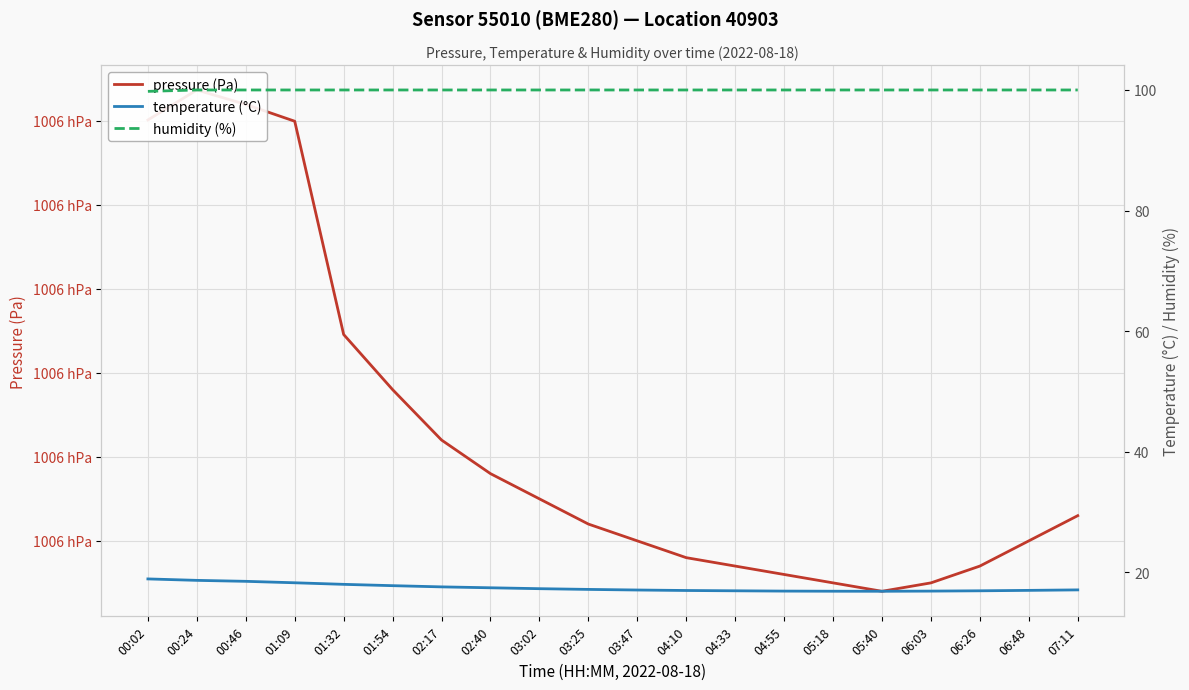

True or false: humidity (%) and pressure (Pa) intersect in this chart.

False